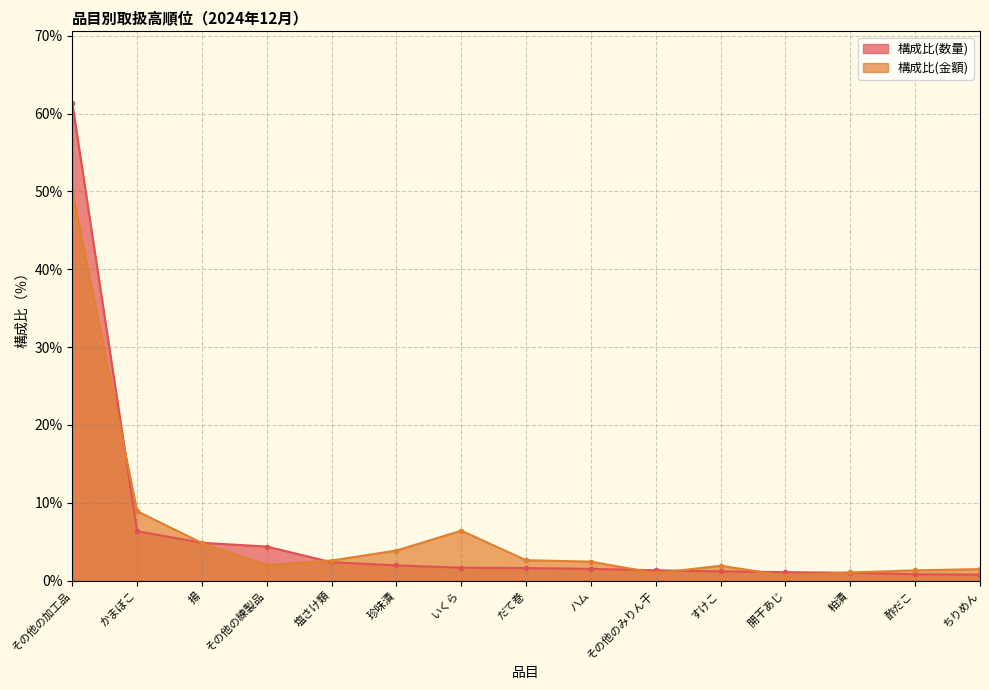

Which series has the largest range (max minus min)?

構成比(数量)